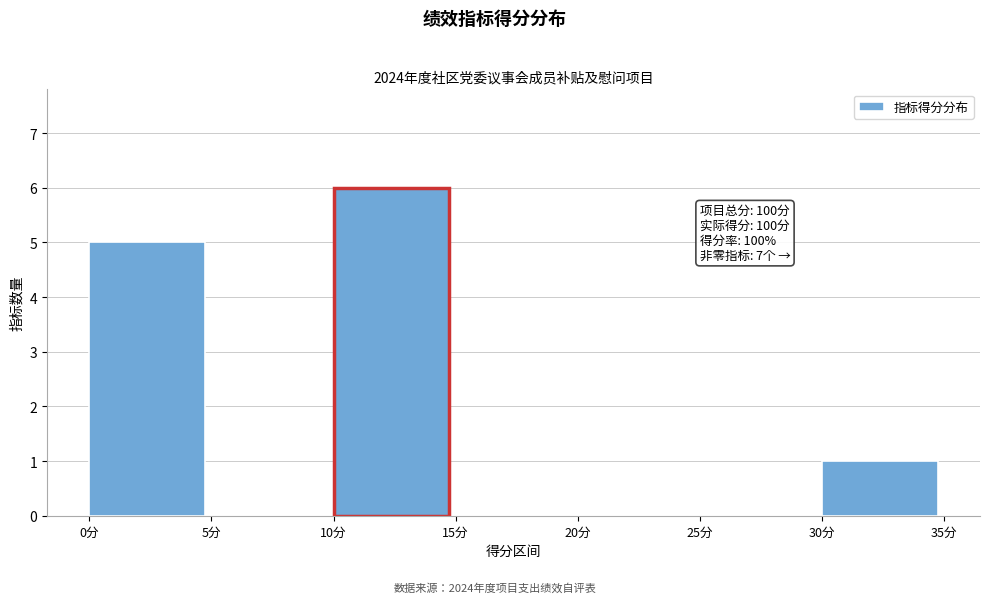

Which range on the x-axis has the tallest bar?

10 to 15